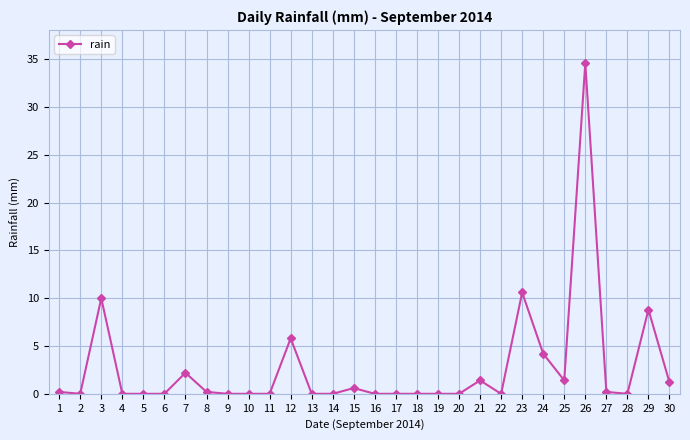

What is the difference between the maximum and minimum values?

34.6